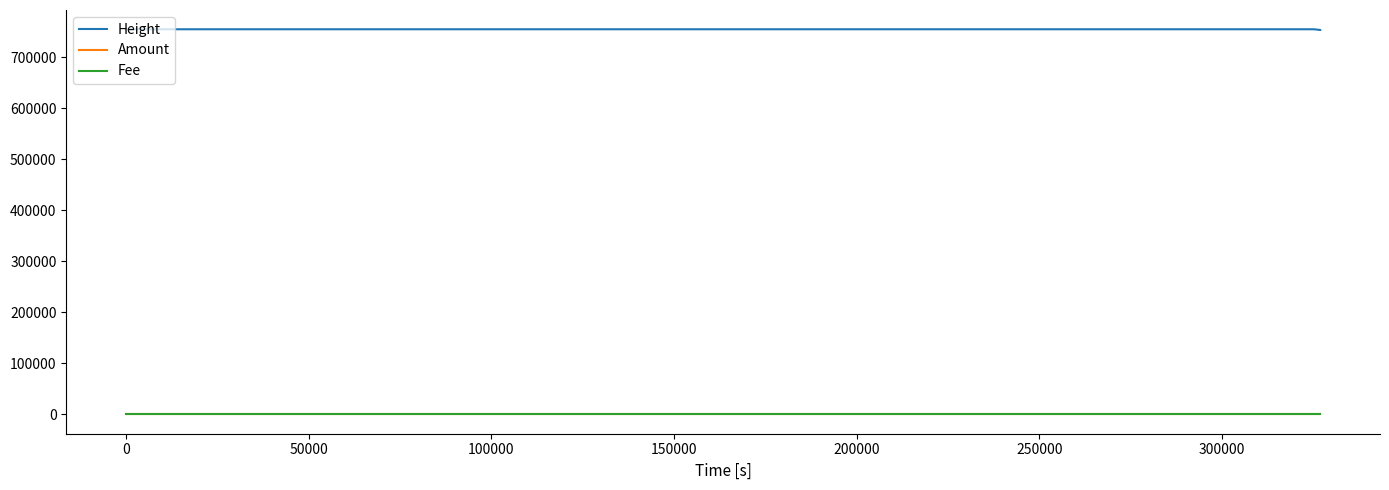

True or false: Fee and Height intersect in this chart.

False